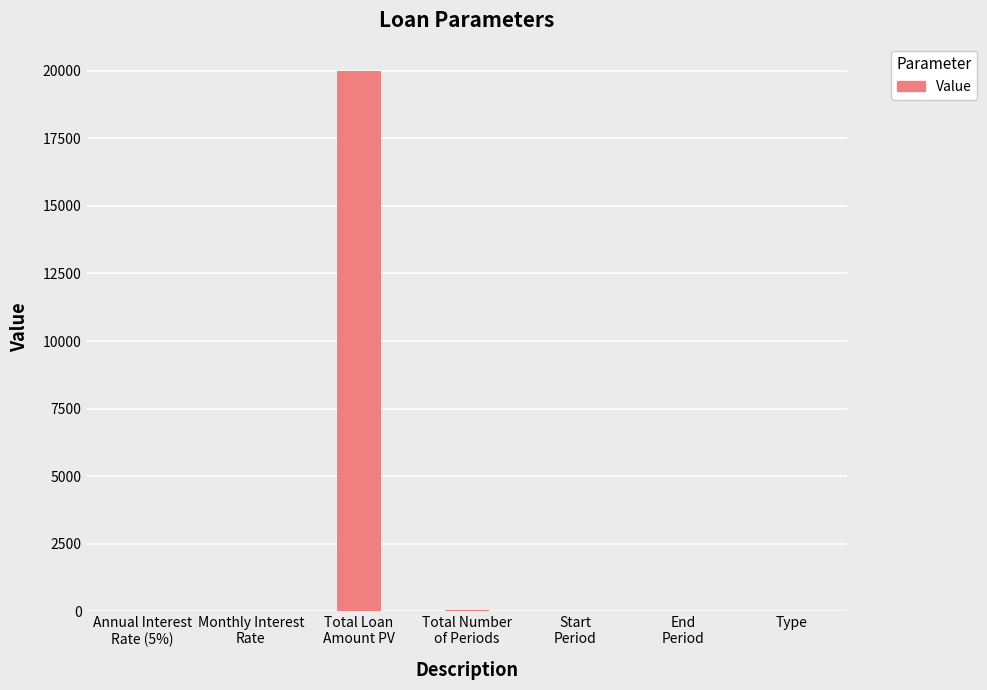

What is the sum of all values?

20061.1